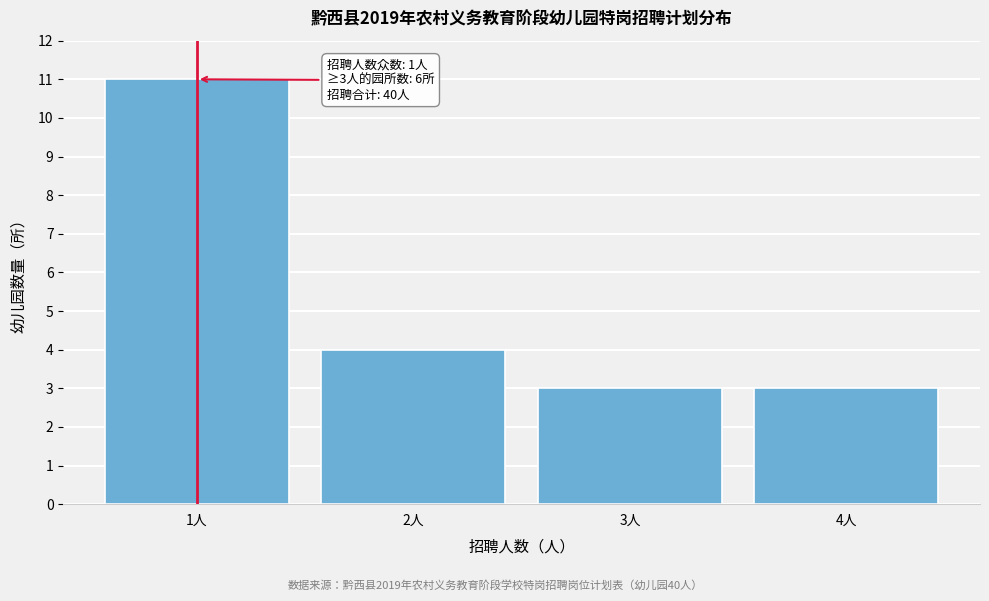

Reading left to right, what are all the values shown in this chart?

11	4	3	3